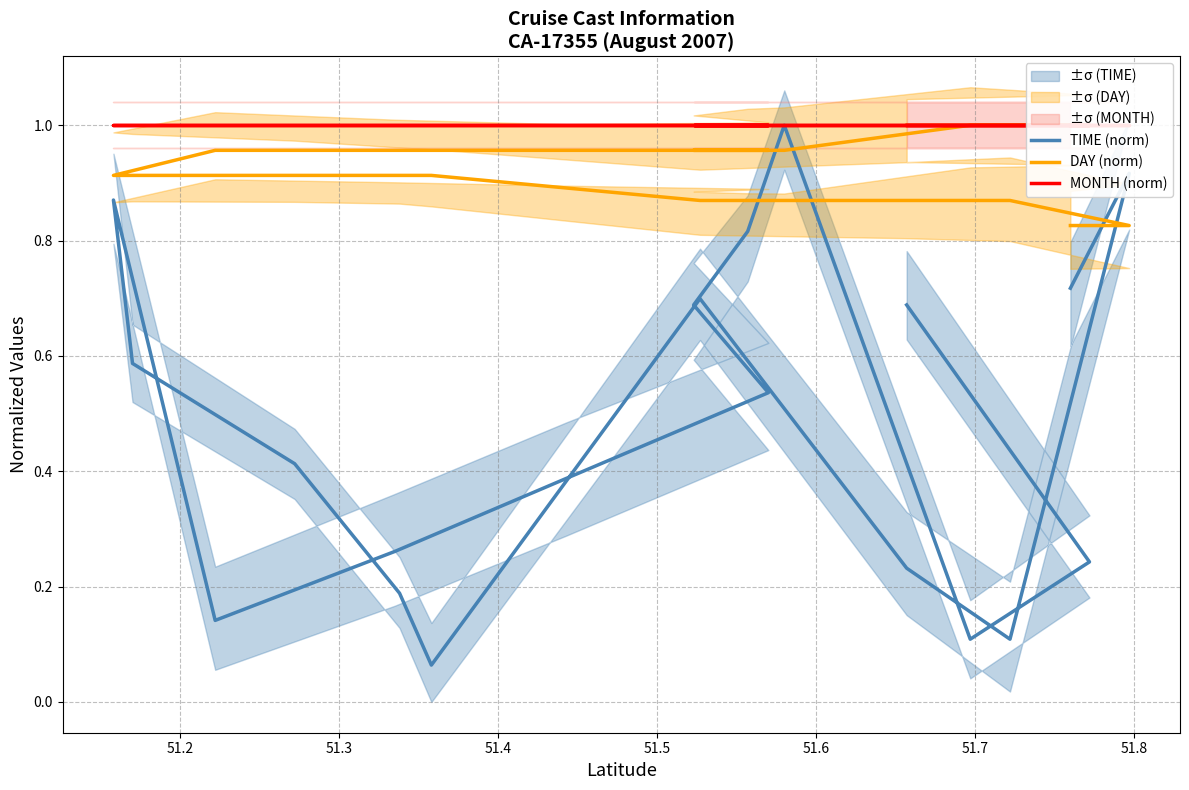

What is the lowest value of the MONTH (norm) series?

1.0